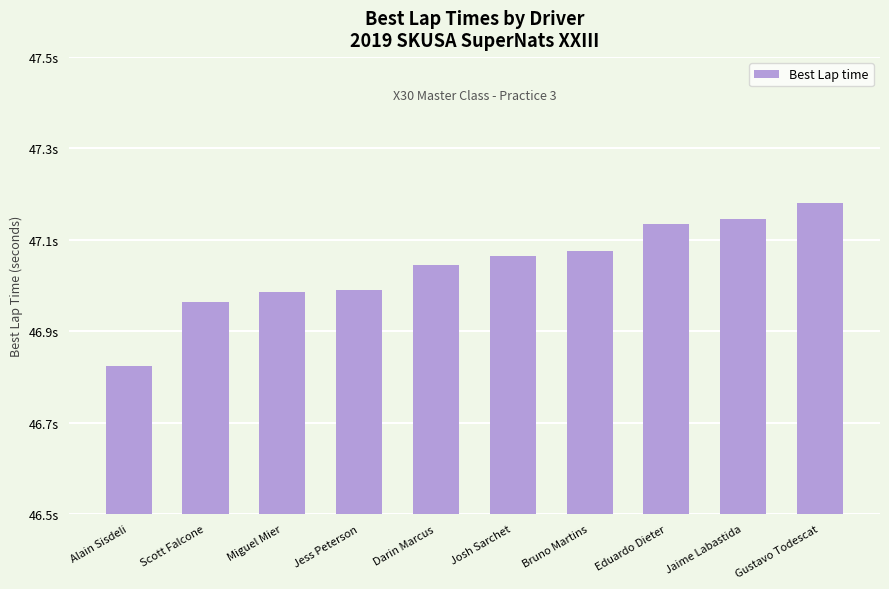

What is the label of the 1st bar from the right?

Gustavo Todescat